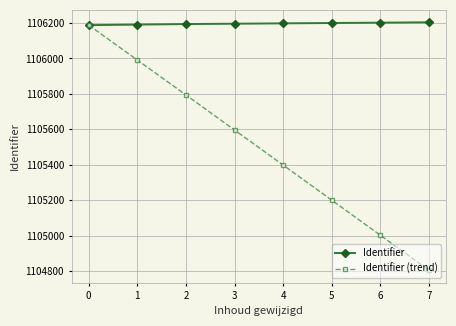

What value does the Identifier (trend) series have at 4?

1105398